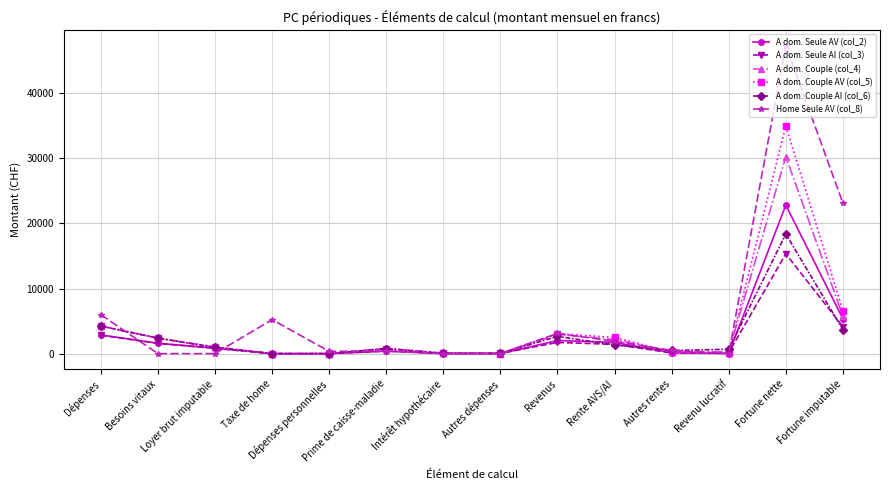

What is the sum of all A dom. Couple (col_4) values?

50311